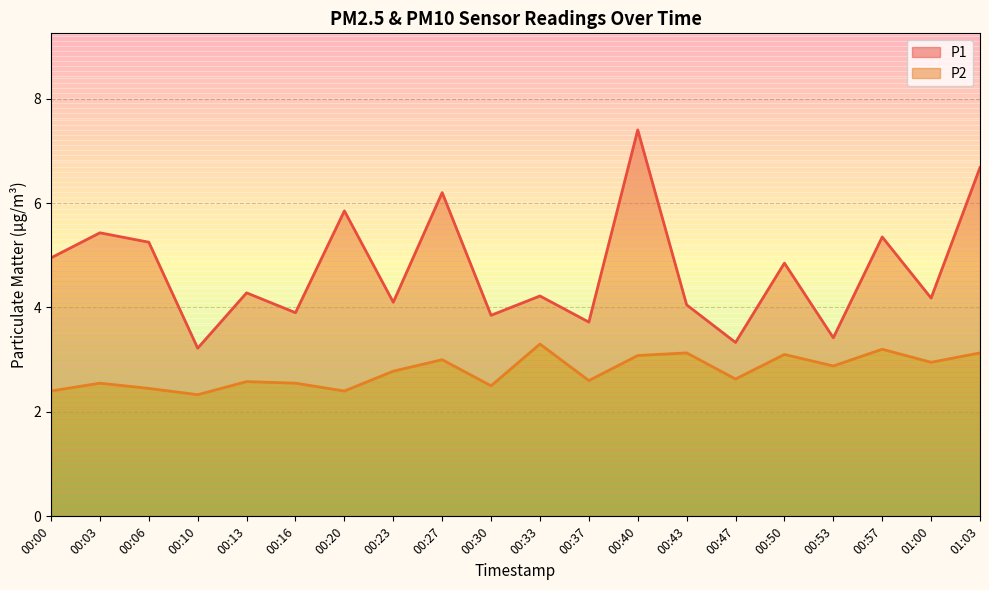

How many data points in P1 are above 4?

14